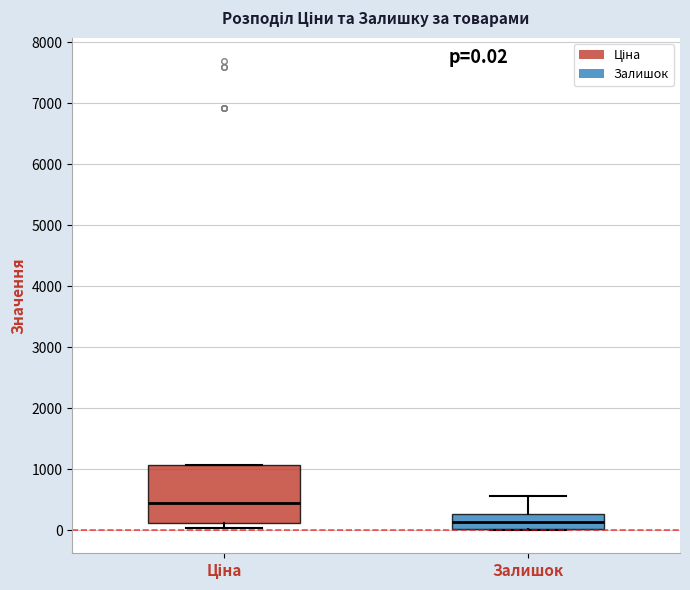

Which box is the tallest, from its lower edge to its upper edge?

Ціна